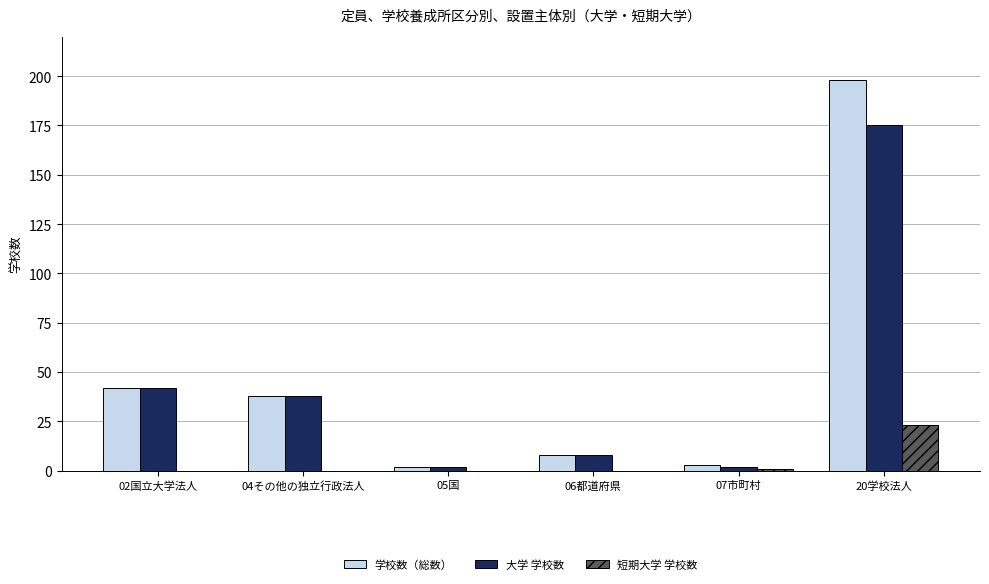

Reading left to right, what are all the values shown in this chart?

学校数（総数）: 42	38	2	8	3	198
大学 学校数: 42	38	2	8	2	175
短期大学 学校数: 0	0	0	0	1	23